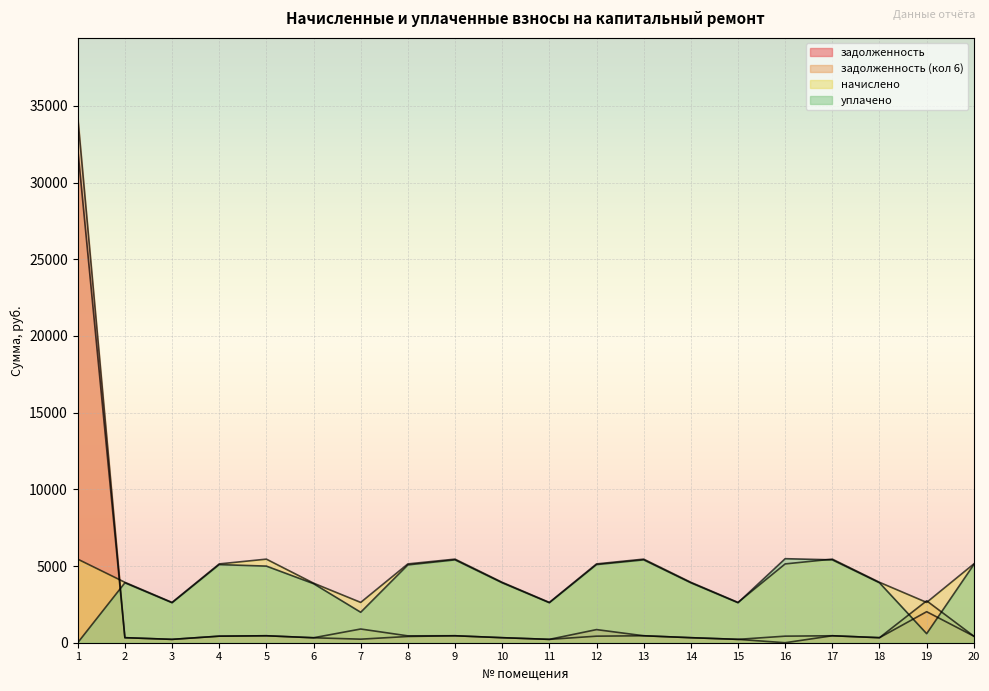

Reading left to right, extract all data points from this chart.

задолженность: 32199.7	328.3	219.1	428.2	454.2	323.7	231.9	407.5	454.2	328.3	219.1	856.5	454.2	328.3	219.1	0.0	454.2	328.3	2023.0	428.2
задолженность (кол 6): 34294.1	328.3	219.1	428.2	454.2	323.7	894.3	447.7	454.2	328.3	219.1	427.6	454.2	328.3	219.1	428.2	454.2	328.3	2732.5	428.2
начислено: 5450.5	3940.1	2629.3	5138.9	5450.5	3884.2	2629.3	5138.9	5450.5	3940.1	2629.3	5138.9	5450.5	3940.1	2629.3	5138.9	5450.5	3940.1	2629.3	5138.9
уплачено: 0.0	3906.6	2606.9	5095.1	4996.3	3851.1	1986.6	5075.6	5404.1	3906.6	2606.9	5095.8	5404.1	3906.6	2606.9	5479.7	5404.1	3906.6	590.7	5095.1